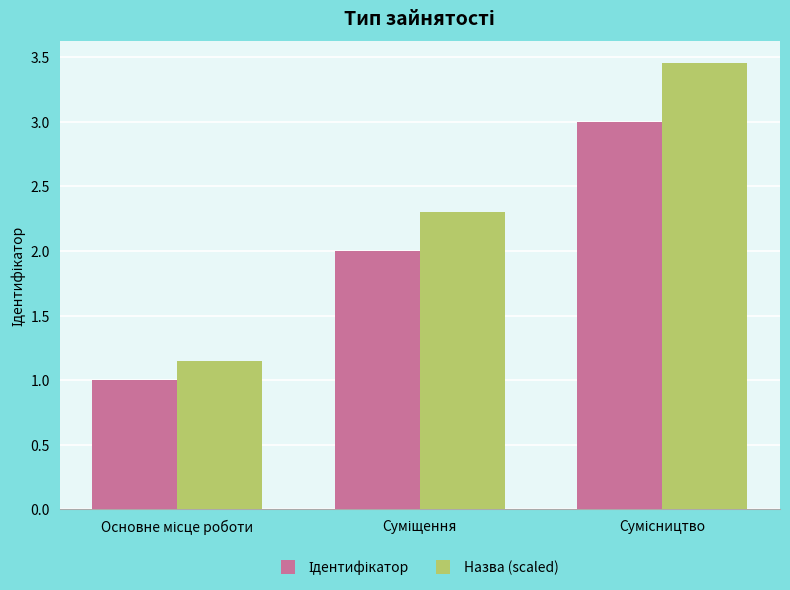

What is the difference between the maximum and minimum values in the Назва (scaled) series?

2.3